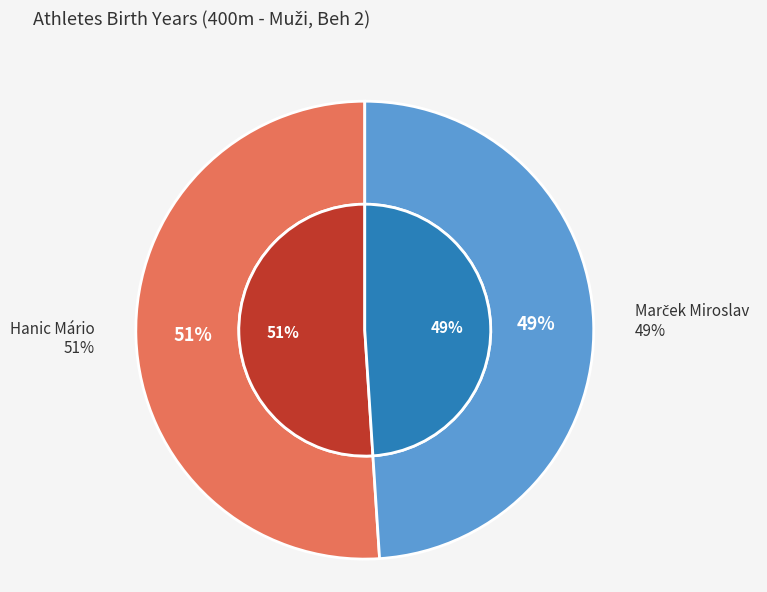

Which slice is the largest?

Hanic Mário